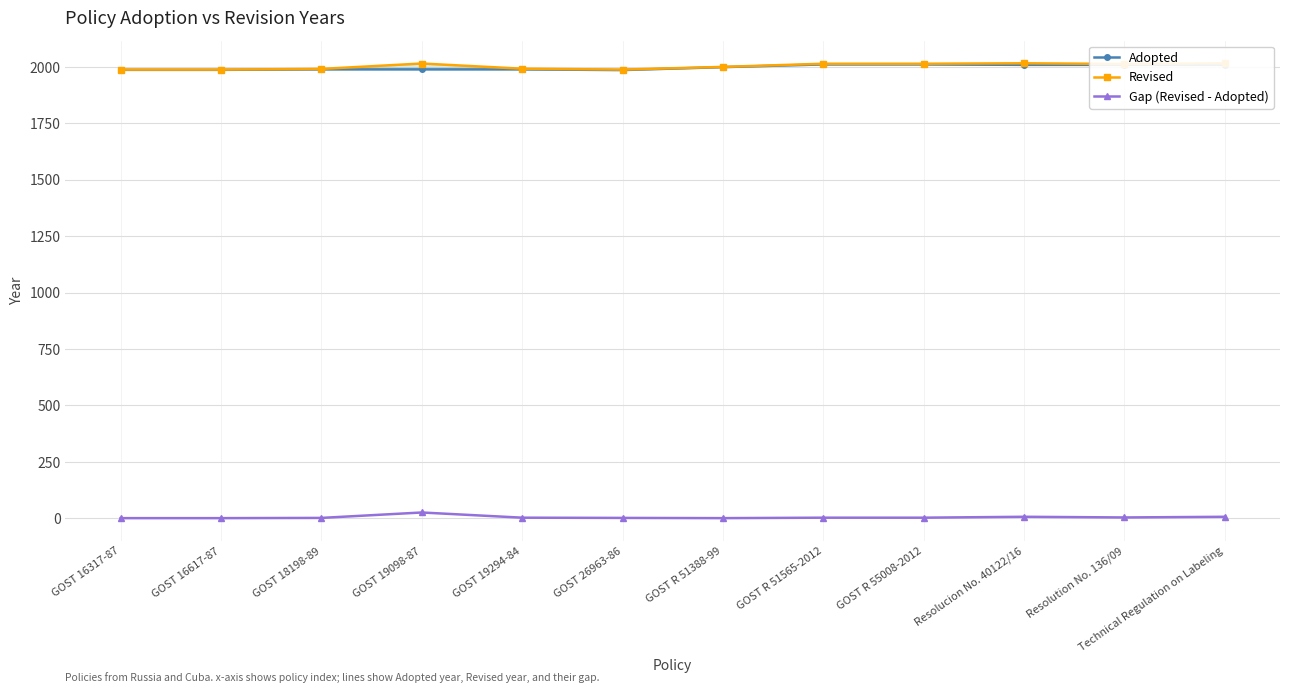

At which category is the sum across all series the highest?

Resolucion No. 40122/16